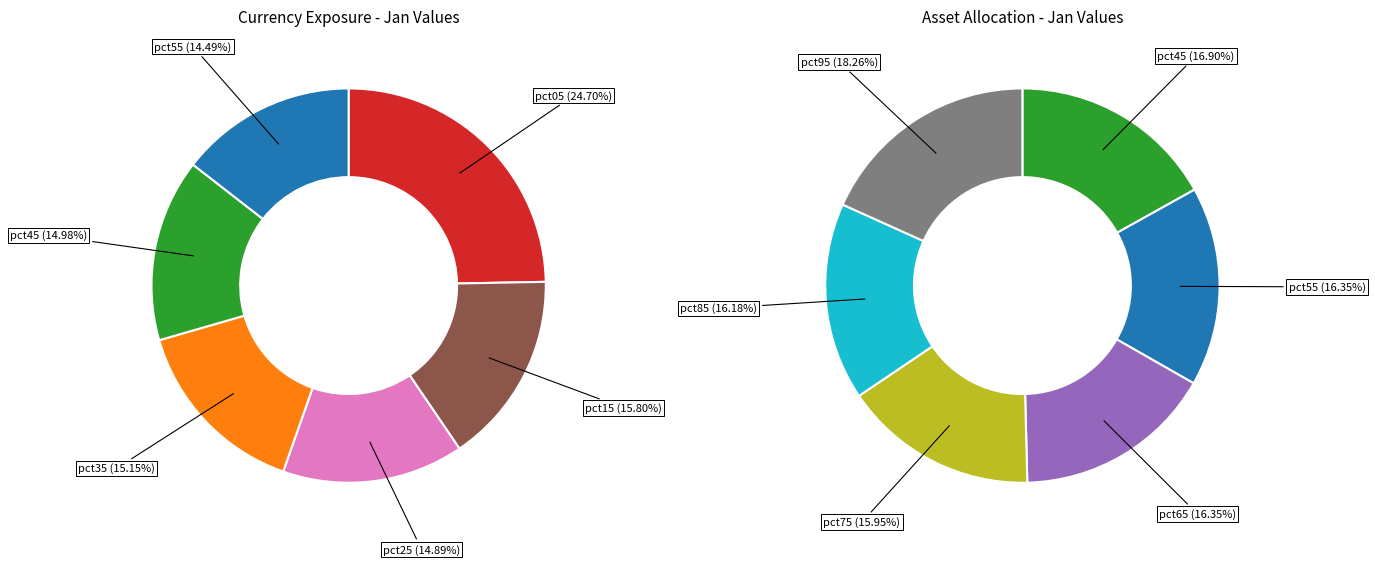

Between pct75 and pct65, which is larger?

pct65